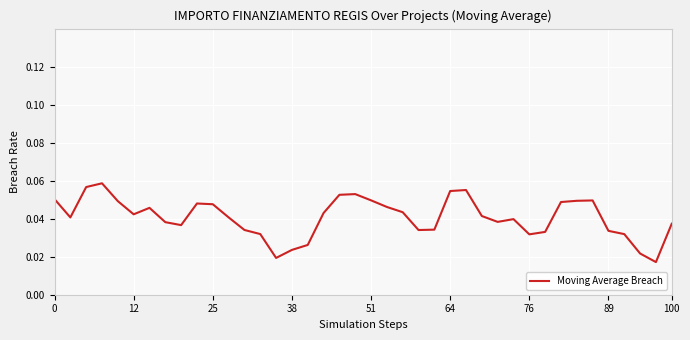

How many lines are shown in the chart?

1